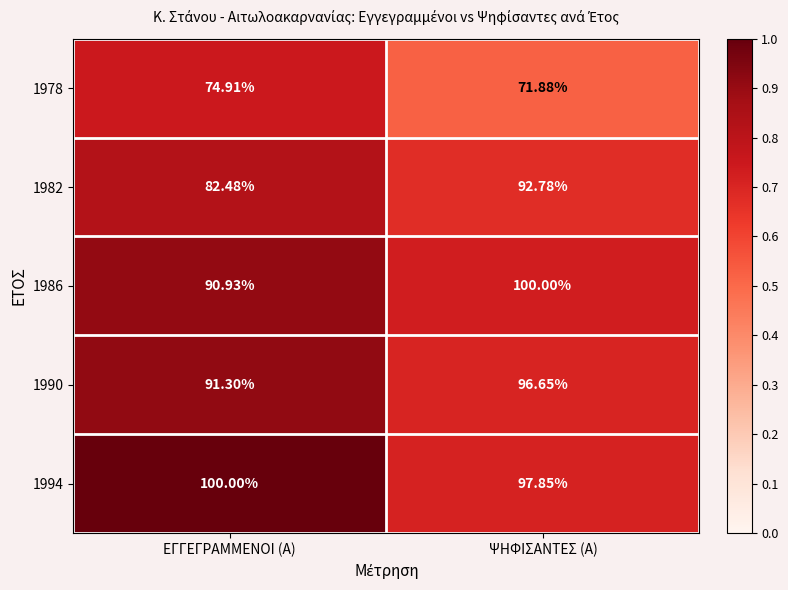

At which label does 1994 reach its peak?

ΕΓΓΕΓΡΑΜΜΕΝΟΙ (Α)